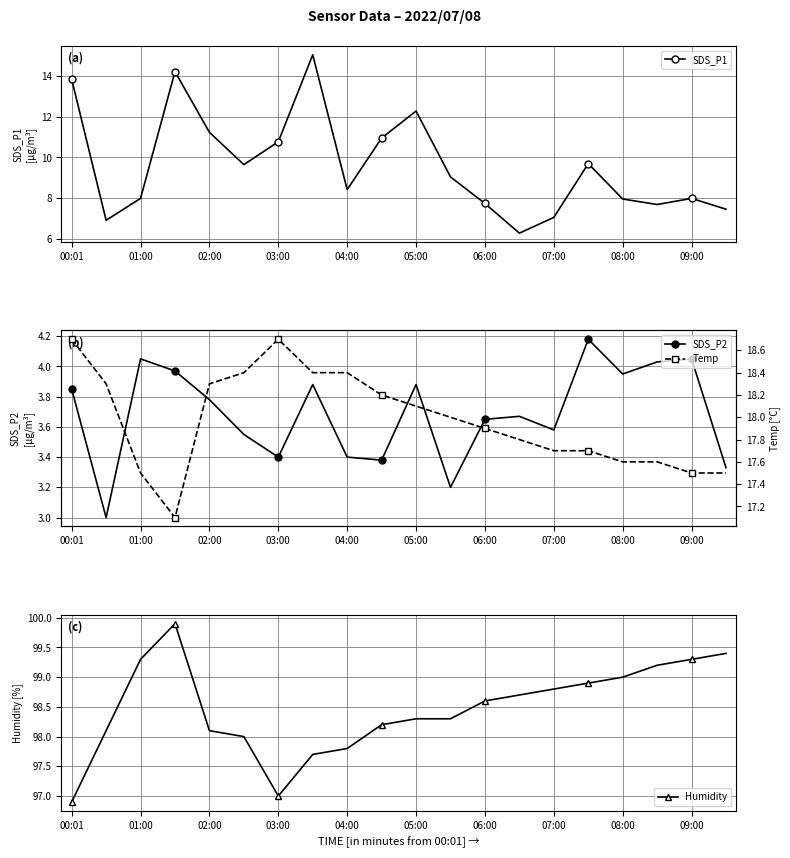

True or false: SDS_P1 has a value of 20.2 at 05:00.

False